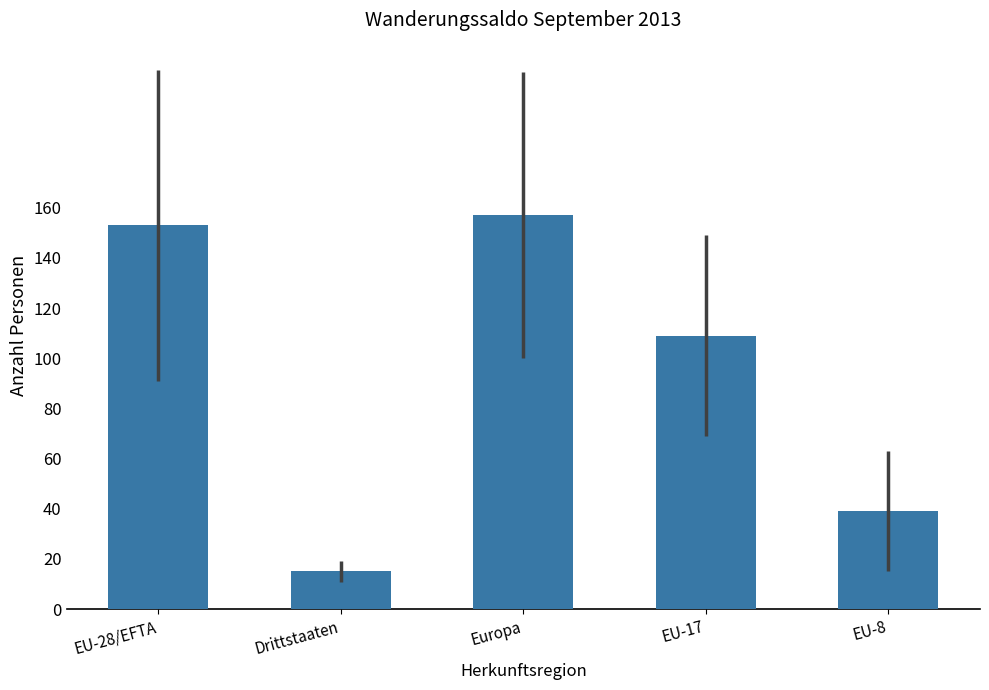

Reading left to right, what are all the values shown in this chart?

153	15	157	109	39